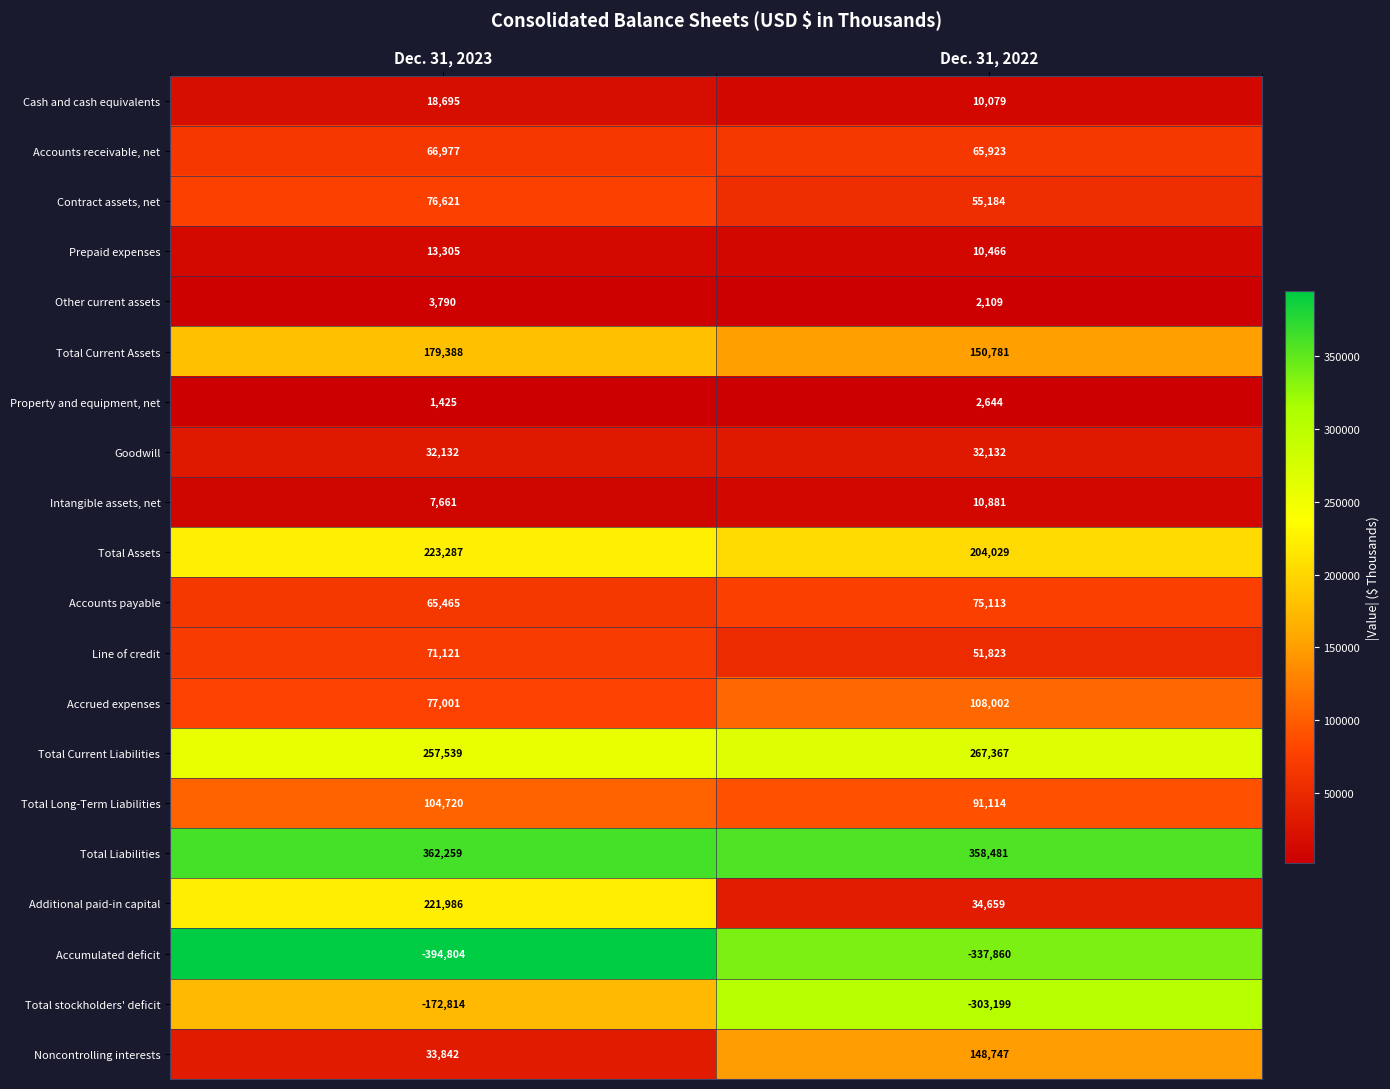

The Contract assets, net series shows 116068 at Dec. 31, 2023. True or false?

False